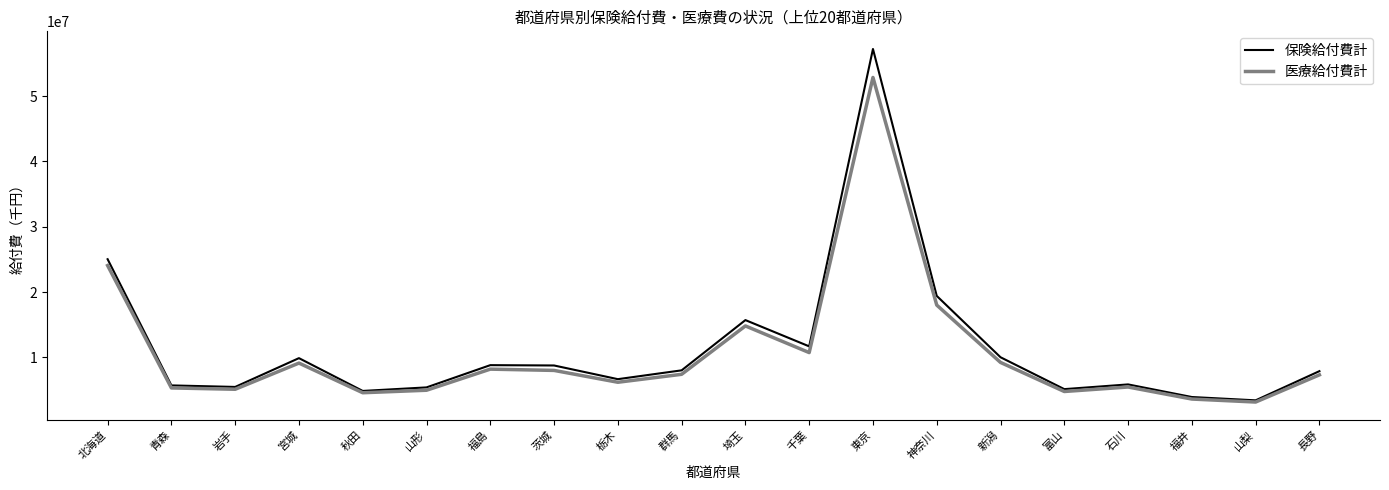

Which category has the highest value across all series?

東京